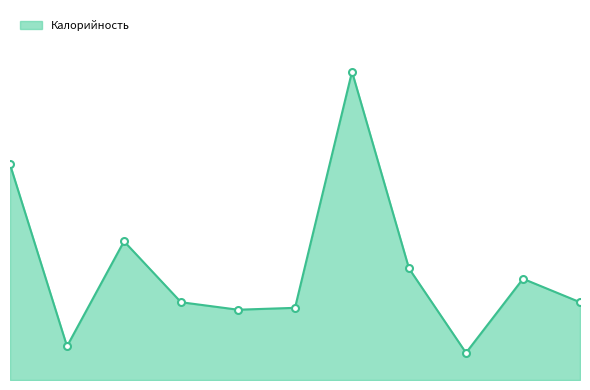

List the labels in order of value, smallest first.

Чай с лимоном (обед), Чай с лимоном (завтрак), Салат свекольный, Картофельный суп, Яблоко (завтрак), Яблоко (обед), Хлеб пшеничный, Макароны/подлива, Бутерброд с маслом, Каша гречневая, Куры отварные